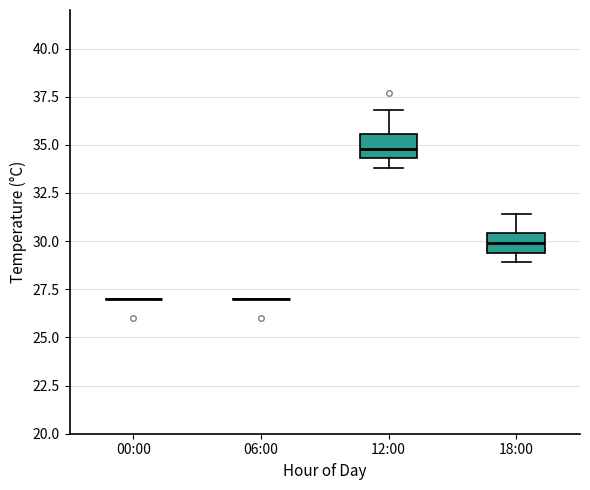

Reading left to right, read every box against the y-axis: the position of its median line, the range the box covers, and the ends of its whiskers. The values are not printed on the chart, so give them approximately, as read against the axis.

00:00: box collapsed to a line at 27.0, whiskers 27.0 to 27.0
06:00: box collapsed to a line at 27.0, whiskers 27.0 to 27.0
12:00: median 35.0, box 34.5 to 35.5, whiskers 34.0 to 37.0
18:00: median 30.0, box 29.5 to 30.5, whiskers 29.0 to 31.5